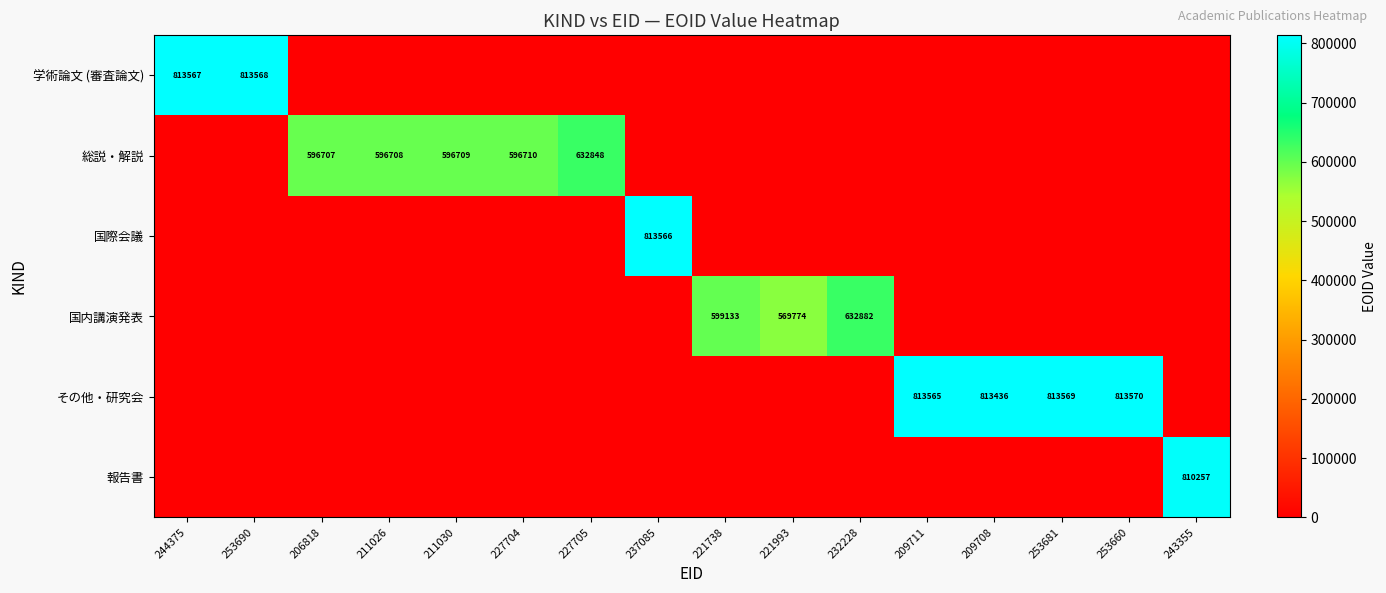

Is it true that その他・研究会 equals 341424 at 253681?

False